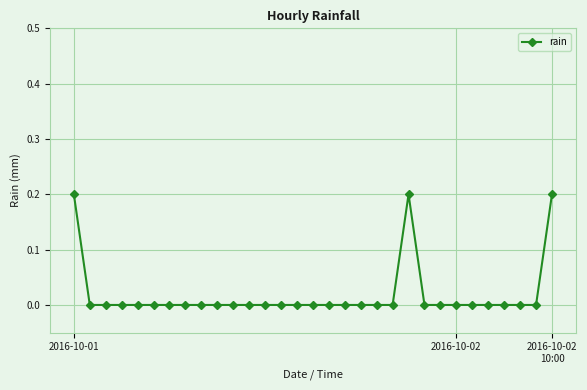

What is the value of the 22nd point from the left?

0.2